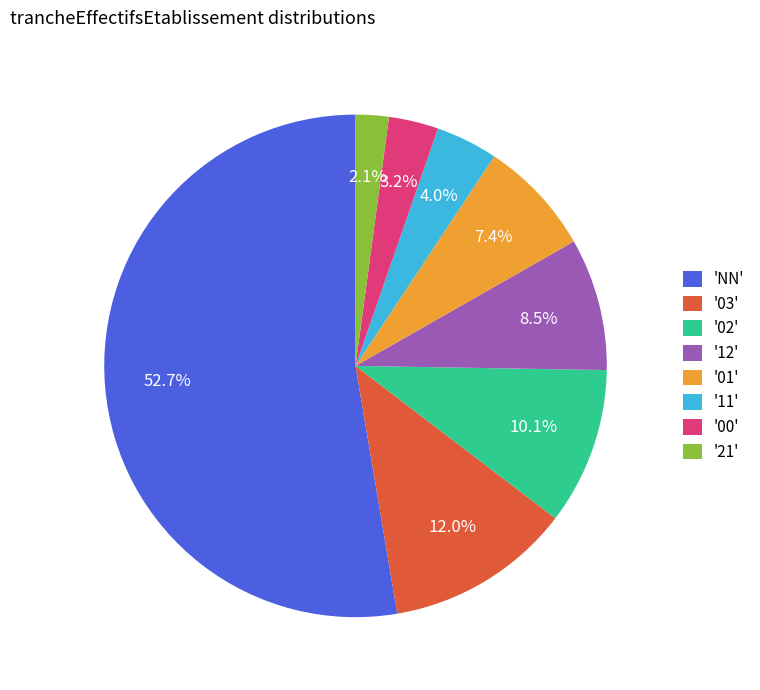

What percentage do '02' and '03' together represent?

22.1%